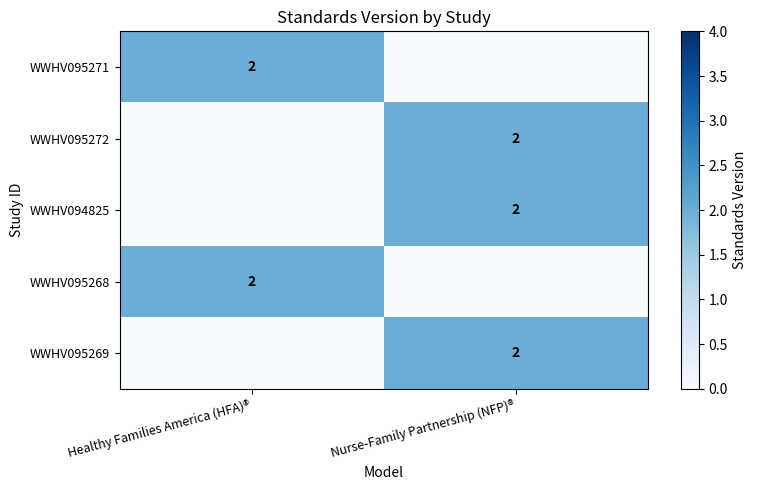

The WWHV095268 series shows 2 at Healthy Families America (HFA)®. True or false?

True